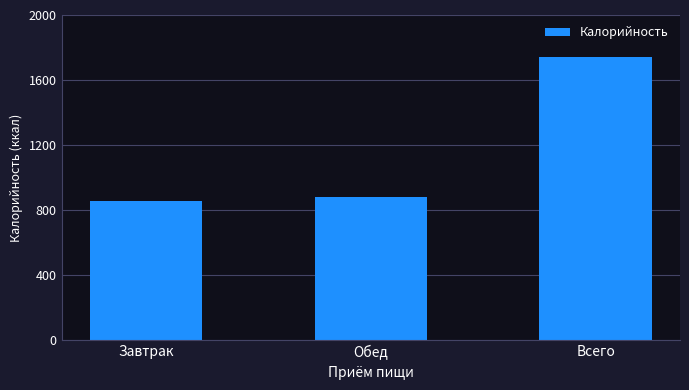

Between Завтрак and Обед, which is larger?

Обед